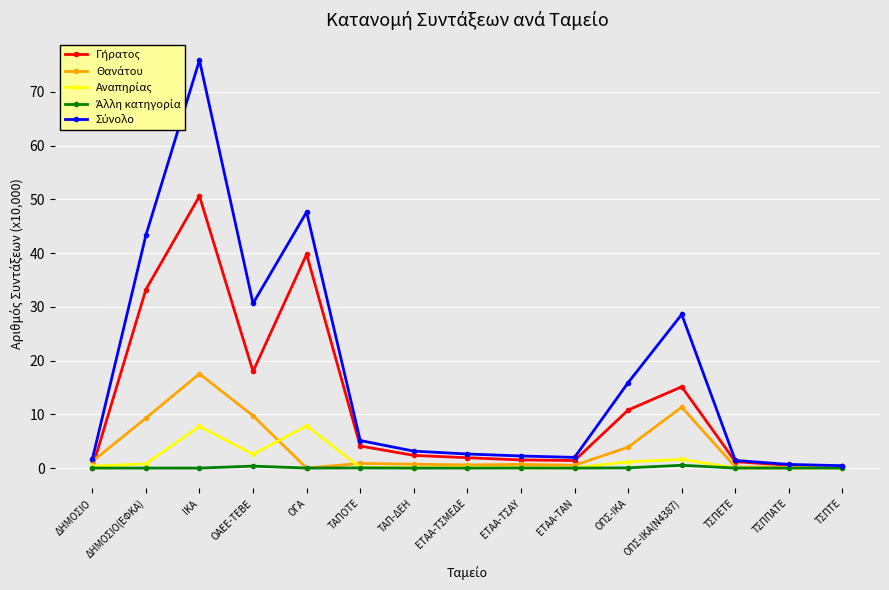

What is the label of the 4th point from the right?

ΟΠΣ-ΙΚΑ(Ν4387)